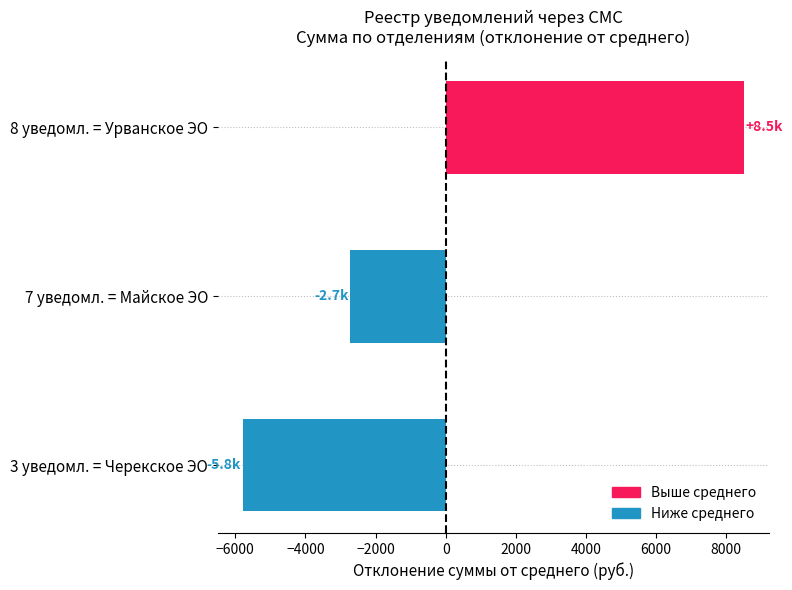

The value at 7 уведомл. = Майское ЭО is -4184.4. True or false?

False